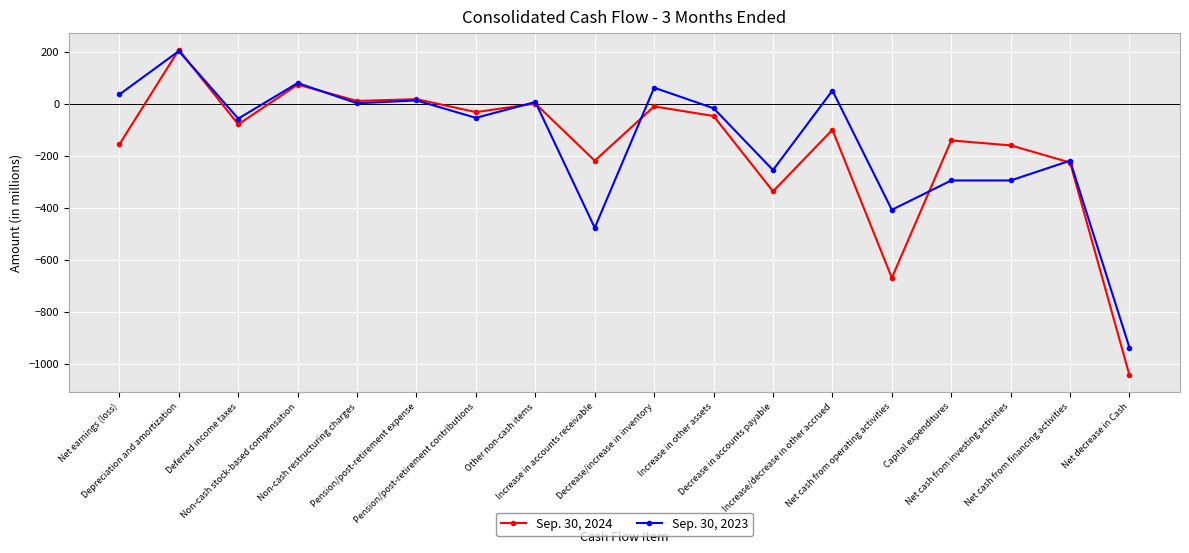

At which category does Sep. 30, 2024 reach its first local valley?

Deferred income taxes